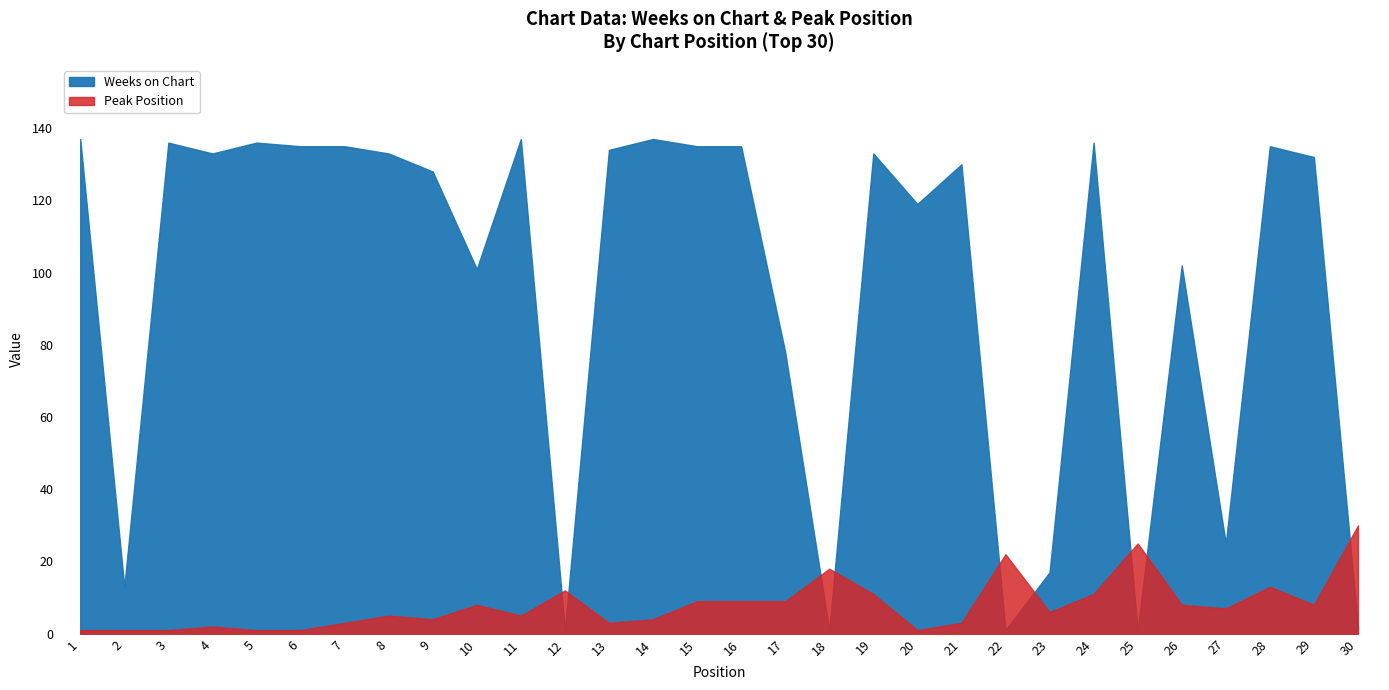

Reading right to left, transcribe all the data shown in this chart.

Weeks on Chart: 2	132	135	25	102	1	136	17	1	130	119	133	1	78	135	135	137	134	1	137	101	128	133	135	135	136	133	136	13	137
Peak Position: 30	8	13	7	8	25	11	6	22	3	1	11	18	9	9	9	4	3	12	5	8	4	5	3	1	1	2	1	1	1